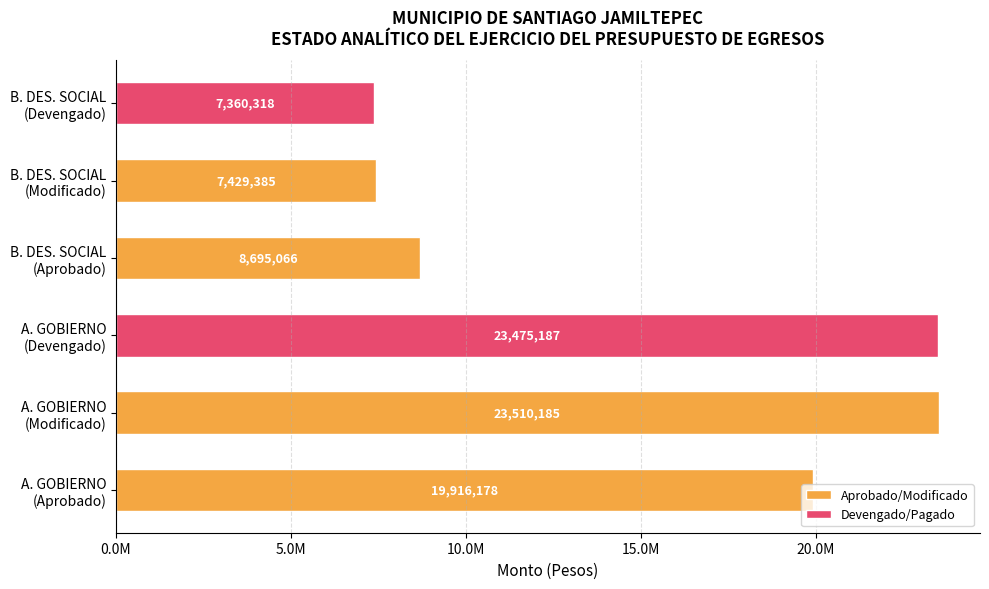

Between A. GOBIERNO and B. DESARROLLO SOCIAL, which series saw the biggest shift?

DEVENGADO